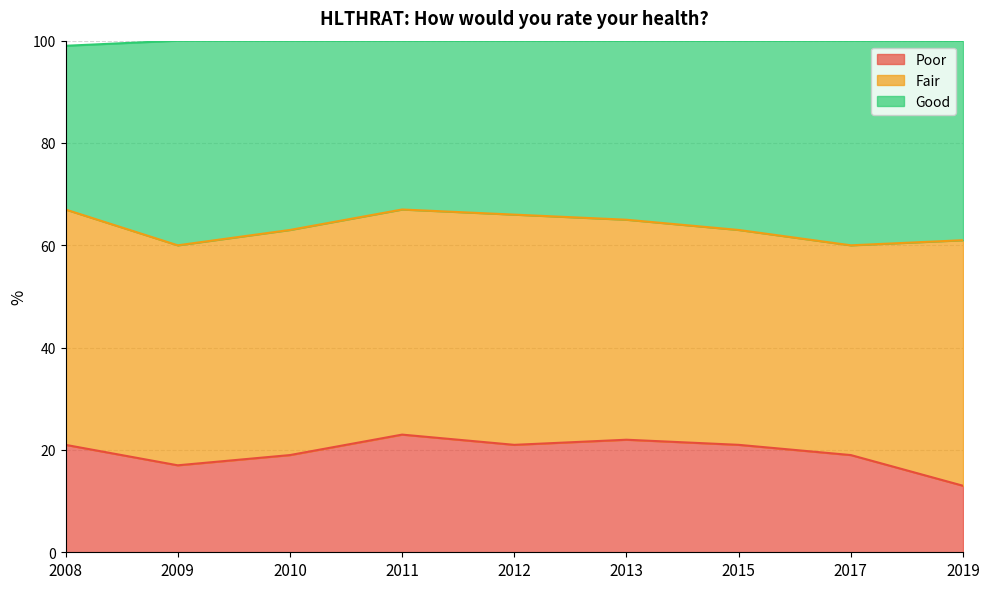

What is the total value across all series at 2015?

100